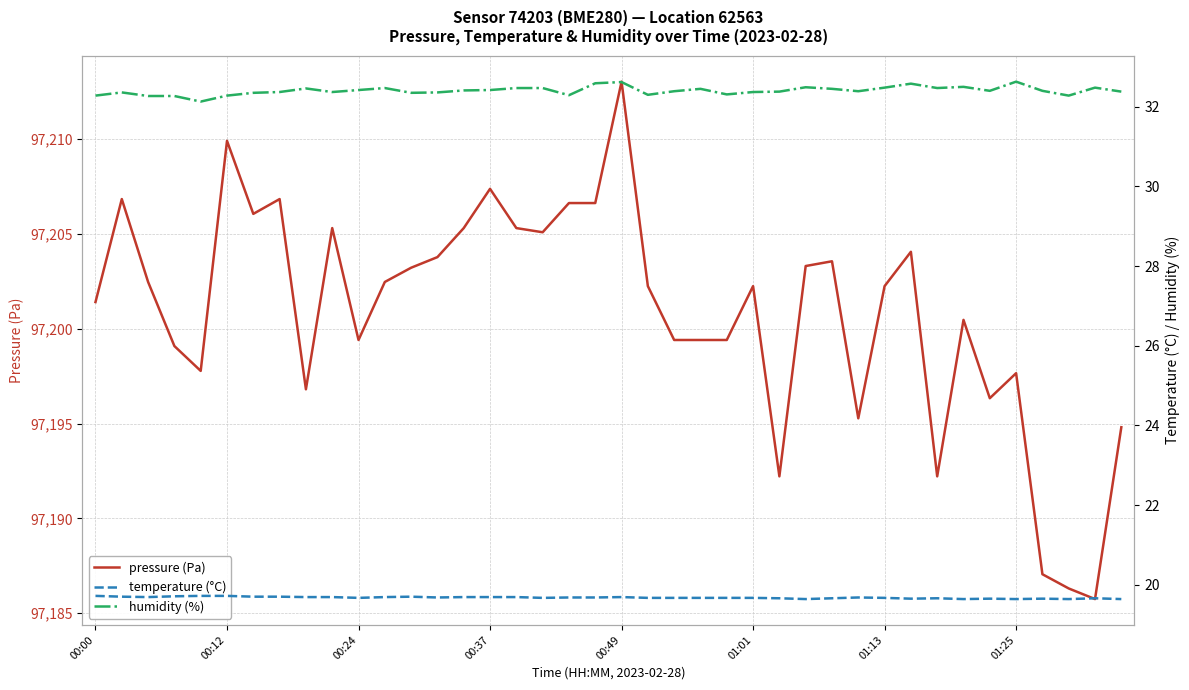

True or false: humidity (%) and temperature (°C) cross at least once.

False